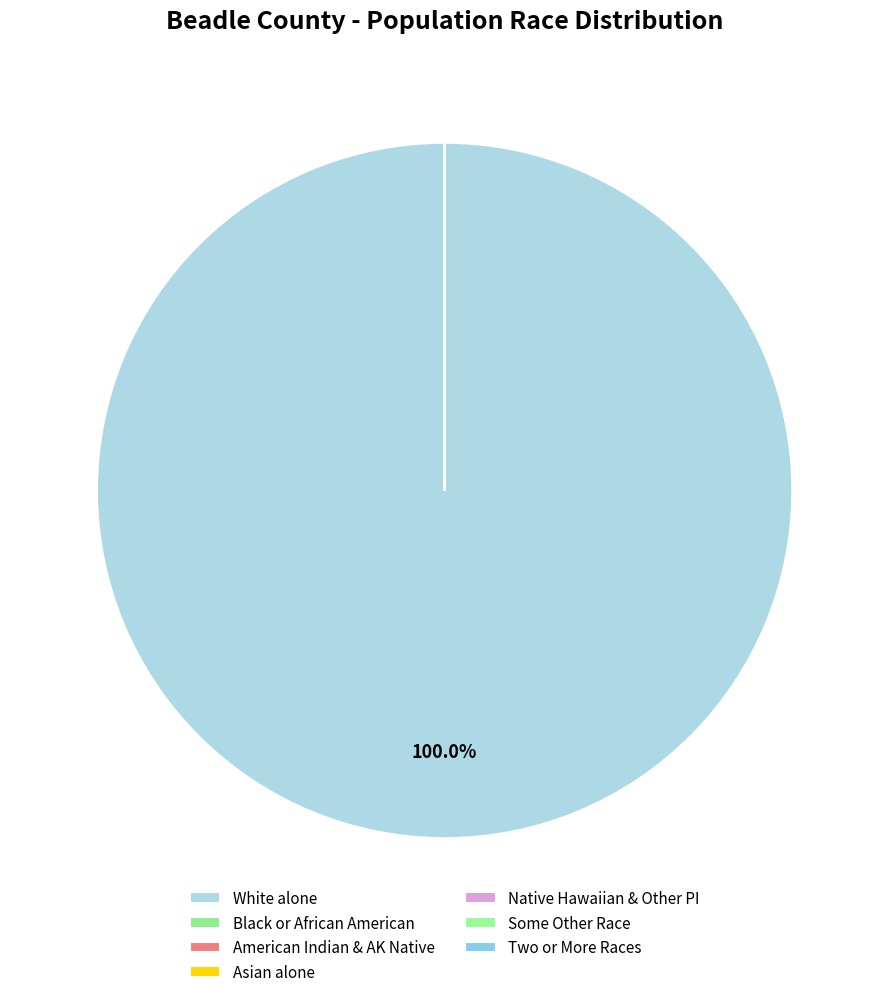

How many segments does this pie chart have?

7